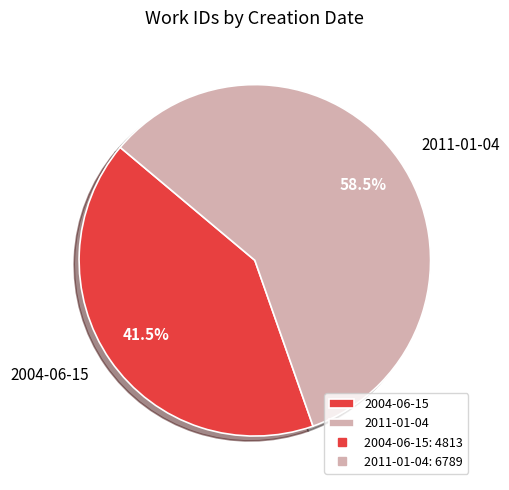

What is the ratio of the value at 2004-06-15 to the value at 2011-01-04?

0.7